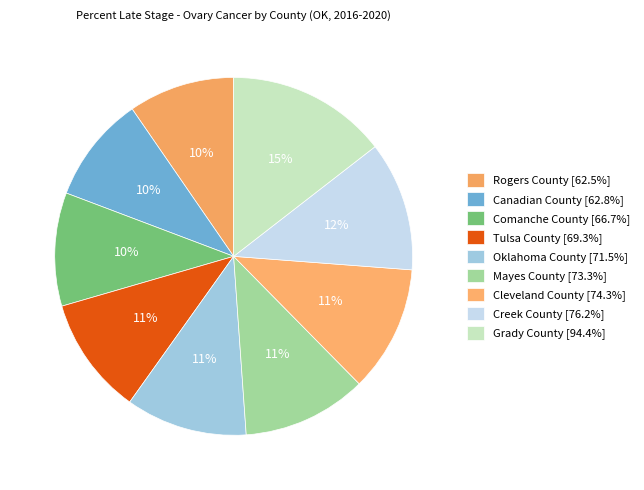

The Canadian County slice represents 10% of the pie. True or false?

True